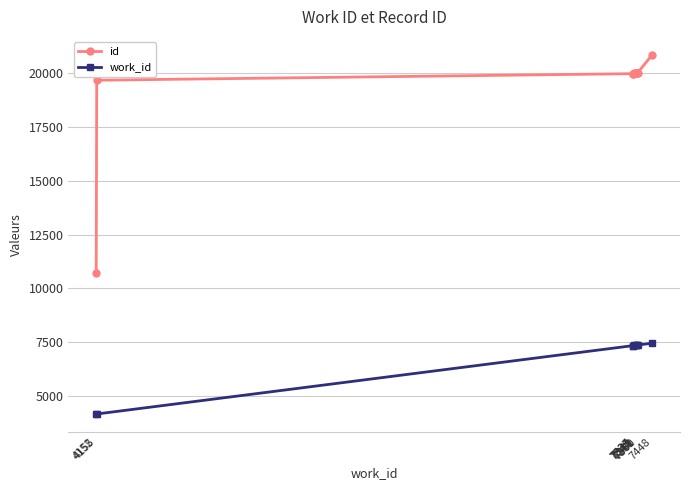

The value of work_id at 4152 is 4152. True or false?

True